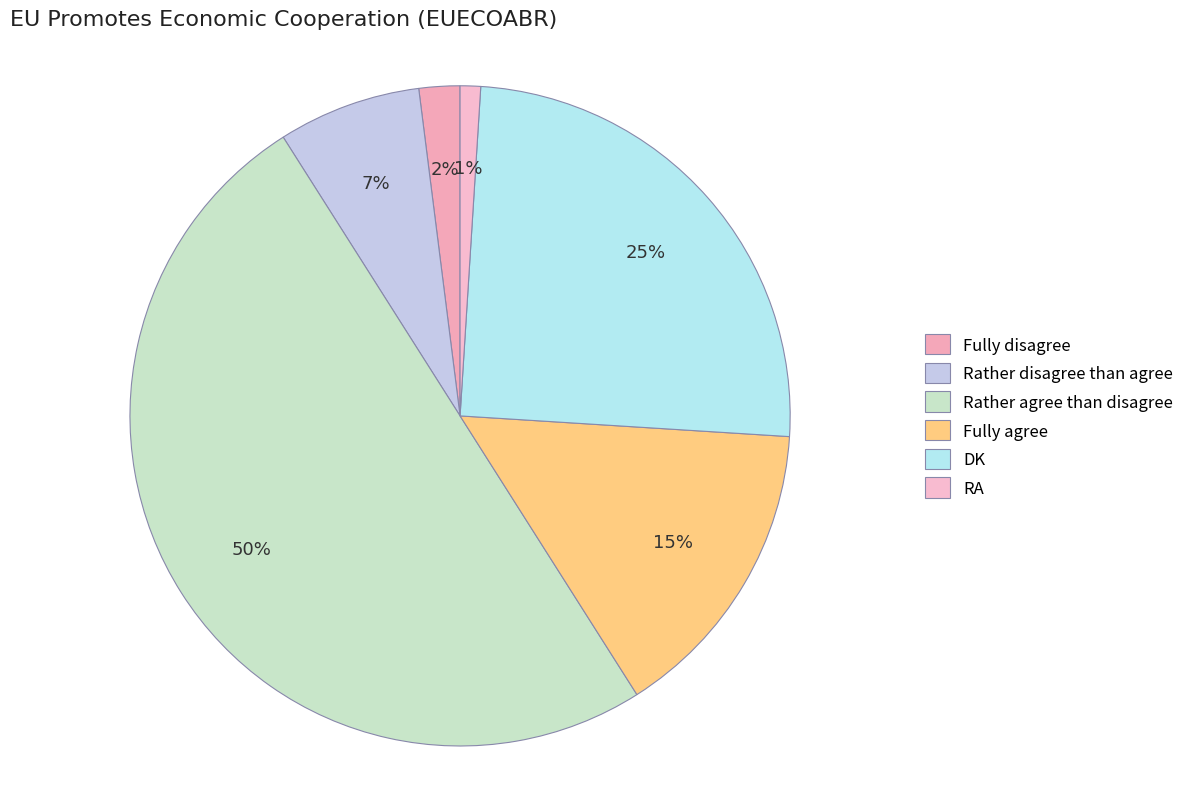

The Rather disagree than agree slice represents 7% of the pie. True or false?

True